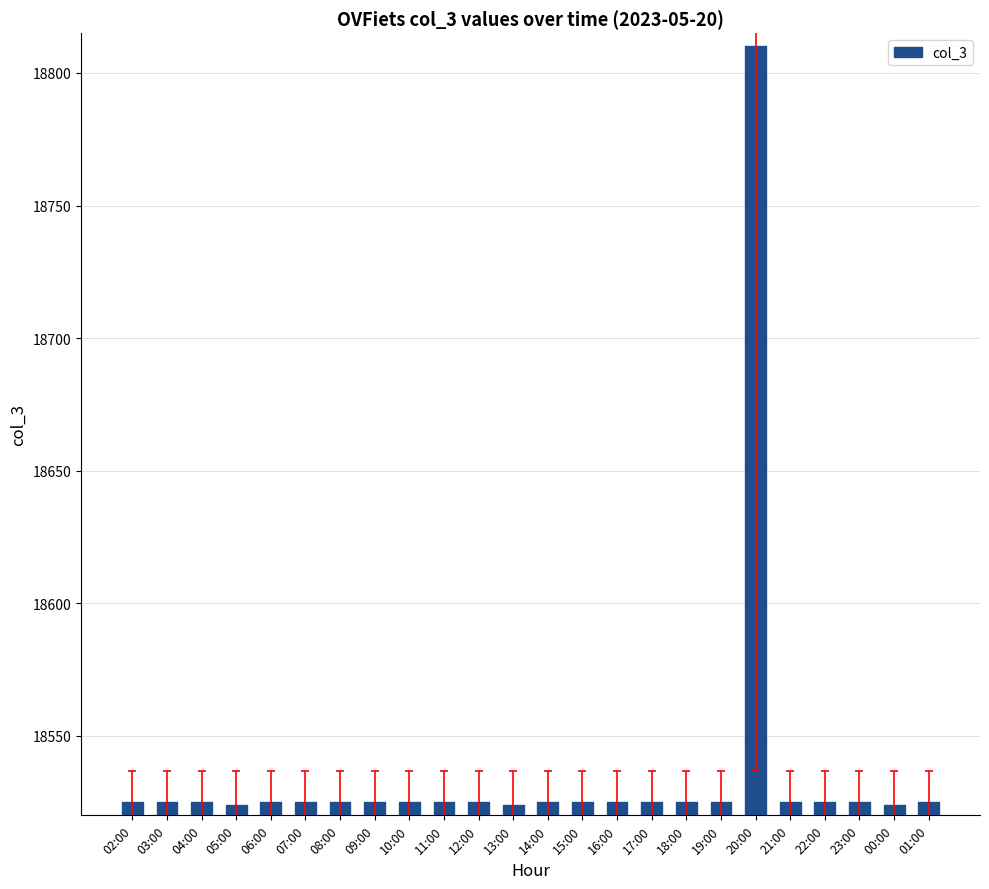

The chart shows a value of 7519 at 14:00. True or false?

False